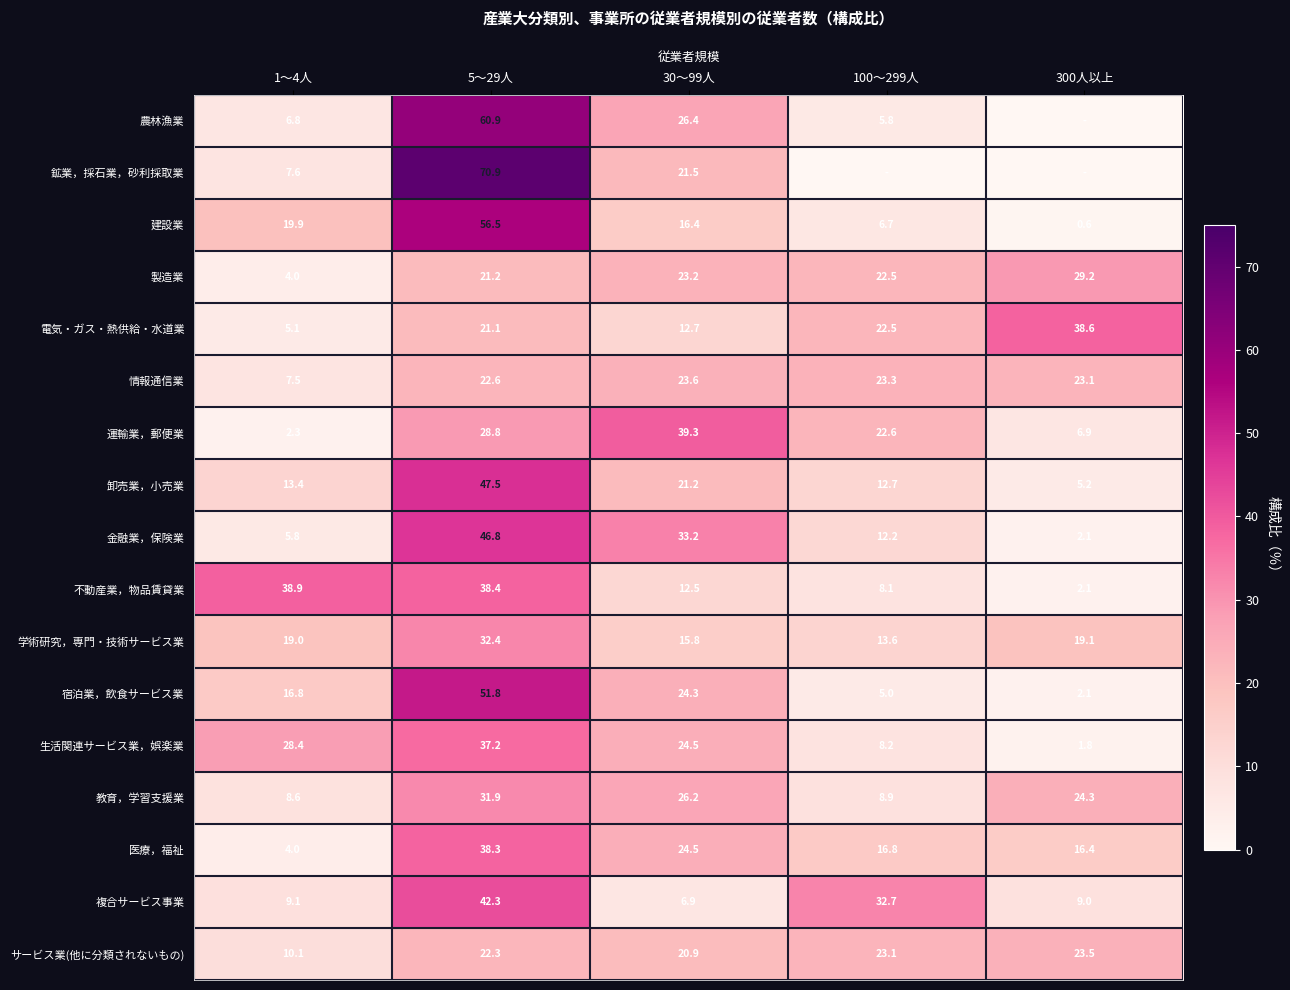

What is the maximum value shown in the chart?

70.9